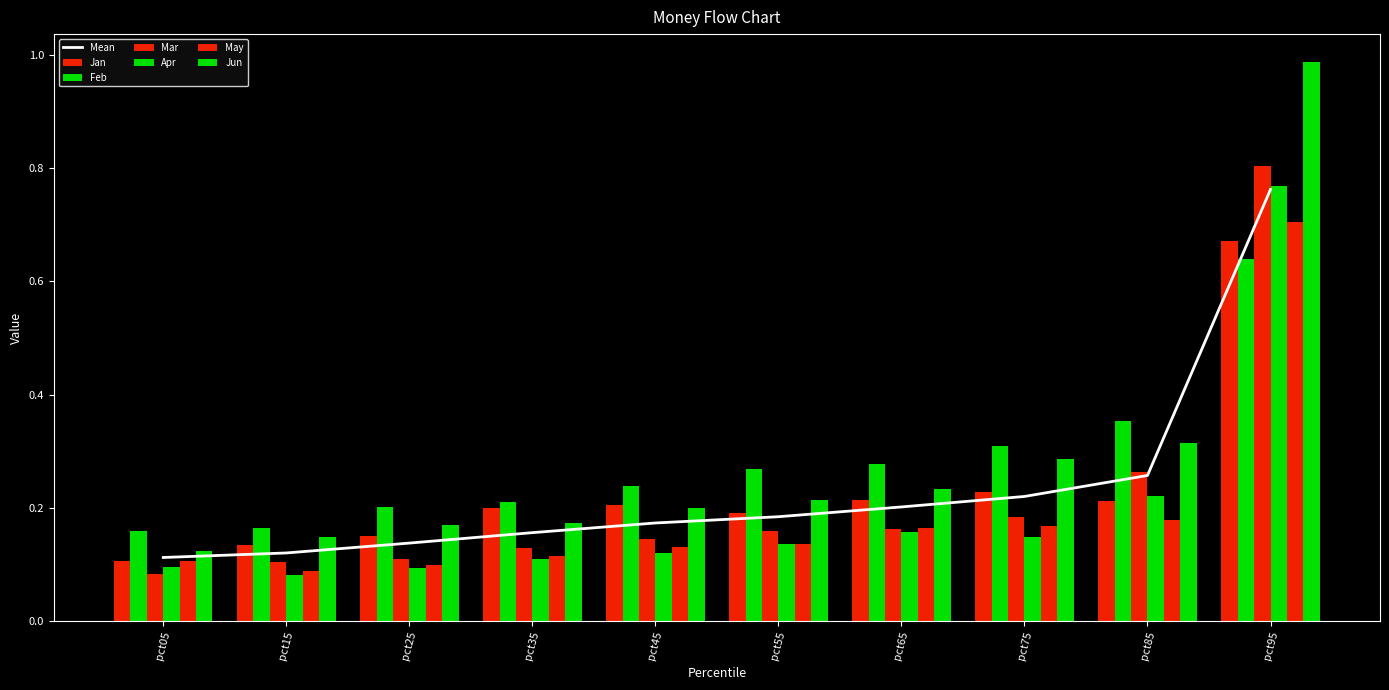

Which series changed the most between pct65 and pct85?

Mar